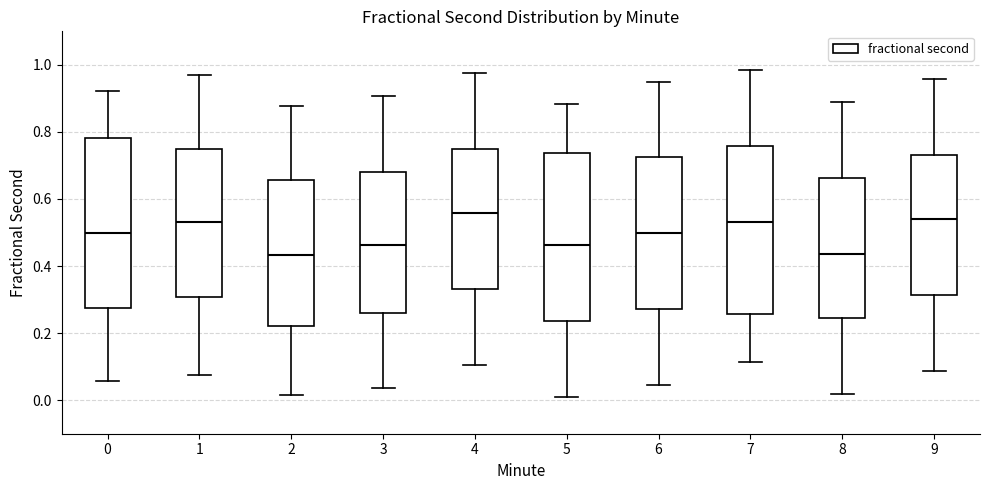

Reading left to right, transcribe this box plot: for each box, give where its median line is, the range the box spans, and where its two whiskers end, as read against the y-axis. The values are not printed on the chart, so give them approximately, as read against the axis.

0: median 0.50, box 0.28 to 0.78, whiskers 0.06 to 0.92
1: median 0.54, box 0.30 to 0.76, whiskers 0.08 to 0.96
2: median 0.44, box 0.22 to 0.66, whiskers 0.02 to 0.88
3: median 0.46, box 0.26 to 0.68, whiskers 0.04 to 0.90
4: median 0.56, box 0.34 to 0.74, whiskers 0.10 to 0.98
5: median 0.46, box 0.24 to 0.74, whiskers 0.02 to 0.88
6: median 0.50, box 0.28 to 0.72, whiskers 0.04 to 0.96
7: median 0.54, box 0.26 to 0.76, whiskers 0.12 to 0.98
8: median 0.44, box 0.24 to 0.66, whiskers 0.02 to 0.90
9: median 0.54, box 0.32 to 0.74, whiskers 0.08 to 0.96